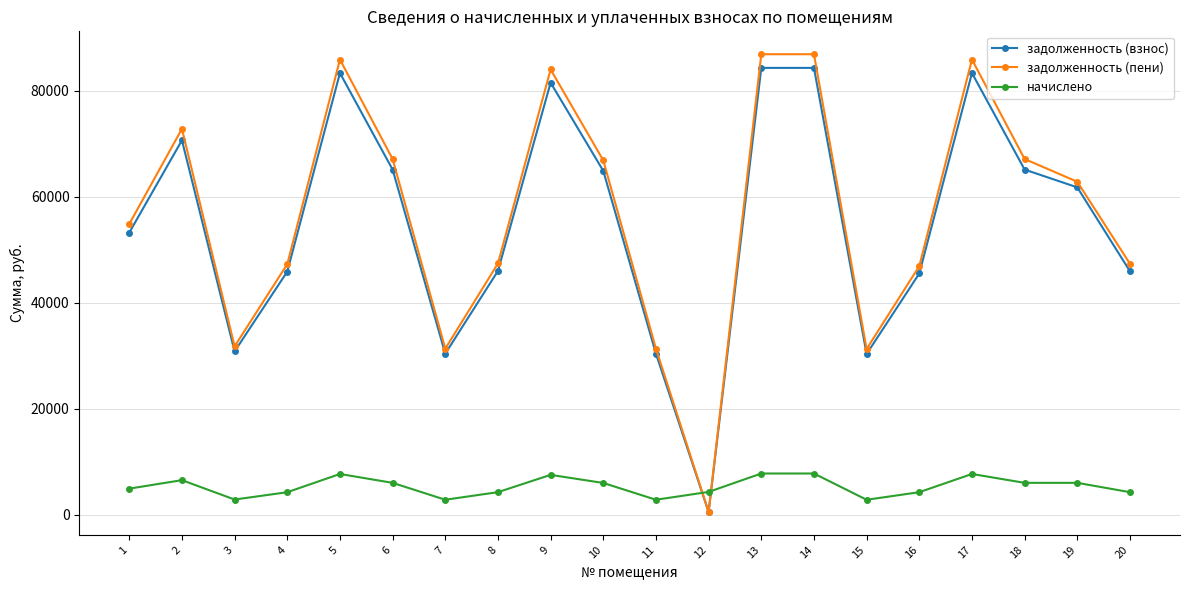

What is the total value across all series at 1?

112961.8